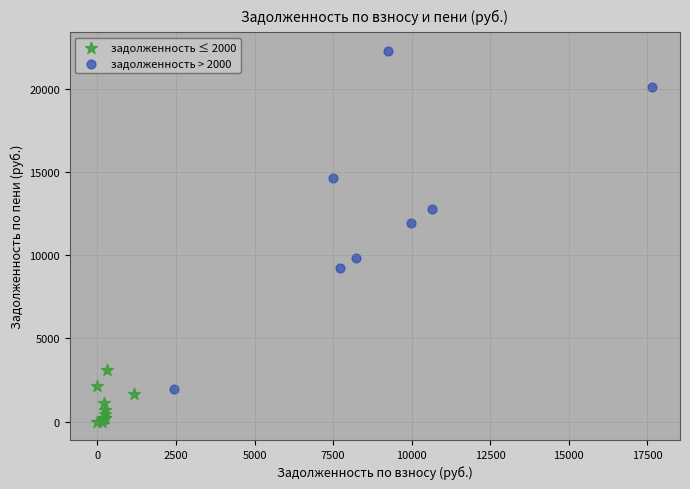

Which series reaches the minimum Y coordinate?

задолженность ≤ 2000